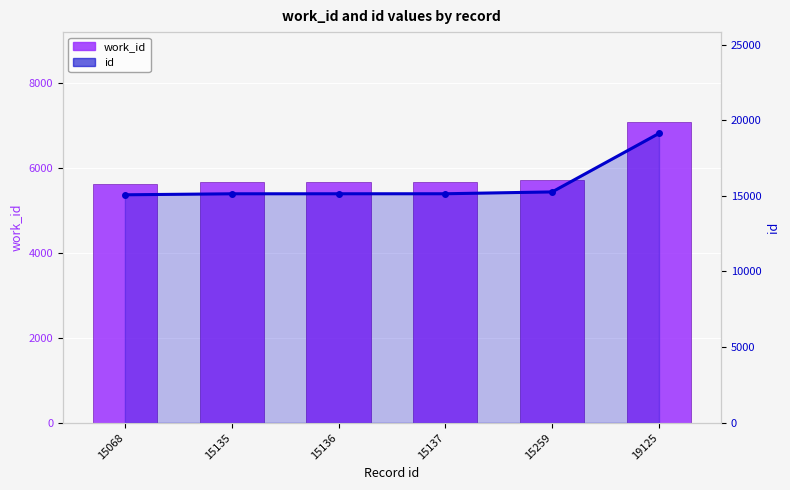

What is the total value across all series at 15137?

20800